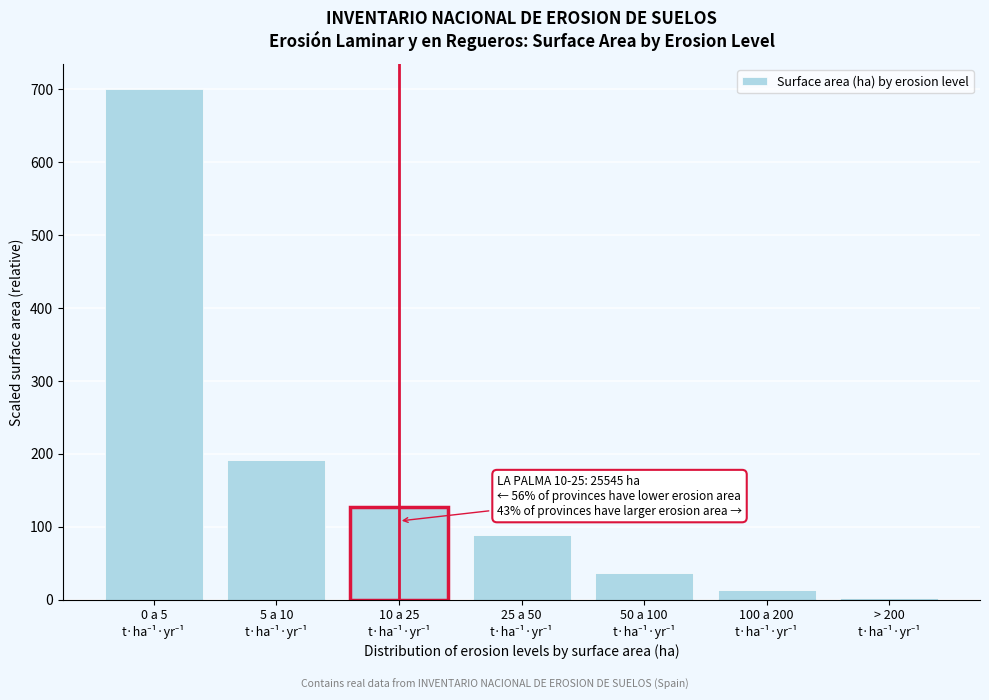

Reading right to left, transcribe all the data shown in this chart.

3.0	13.5	37.2	88.8	126.9	191.1	700.0